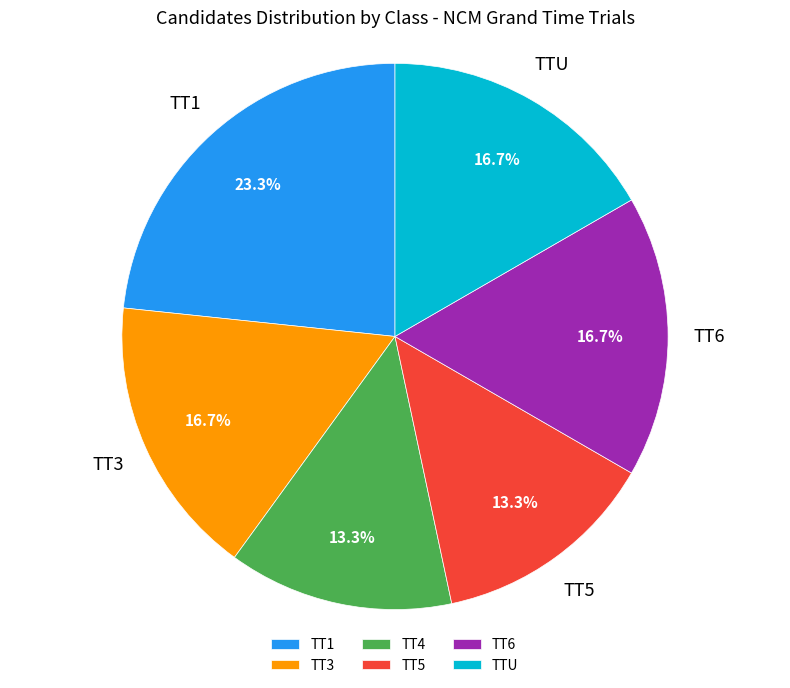

To the nearest percent, what is the difference between the TT4 and TT1 slice percentages?

10%